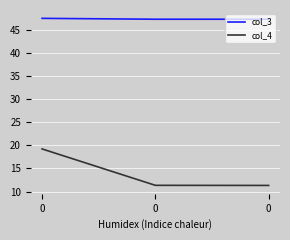

Is this an area chart (filled region under the line)?

No